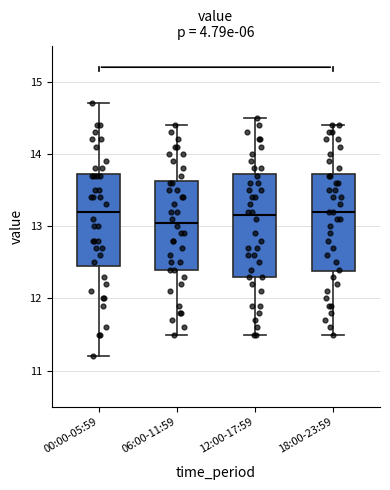

Reading left to right, transcribe this box plot: for each box, give where its median line is, the range the box spans, and where its two whiskers end, as read against the y-axis. The values are not printed on the chart, so give them approximately, as read against the axis.

00:00-05:59: median 13.2, box 12.5 to 13.7, whiskers 11.2 to 14.7
06:00-11:59: median 13.1, box 12.4 to 13.6, whiskers 11.5 to 14.4
12:00-17:59: median 13.2, box 12.3 to 13.7, whiskers 11.5 to 14.5
18:00-23:59: median 13.2, box 12.4 to 13.7, whiskers 11.5 to 14.4